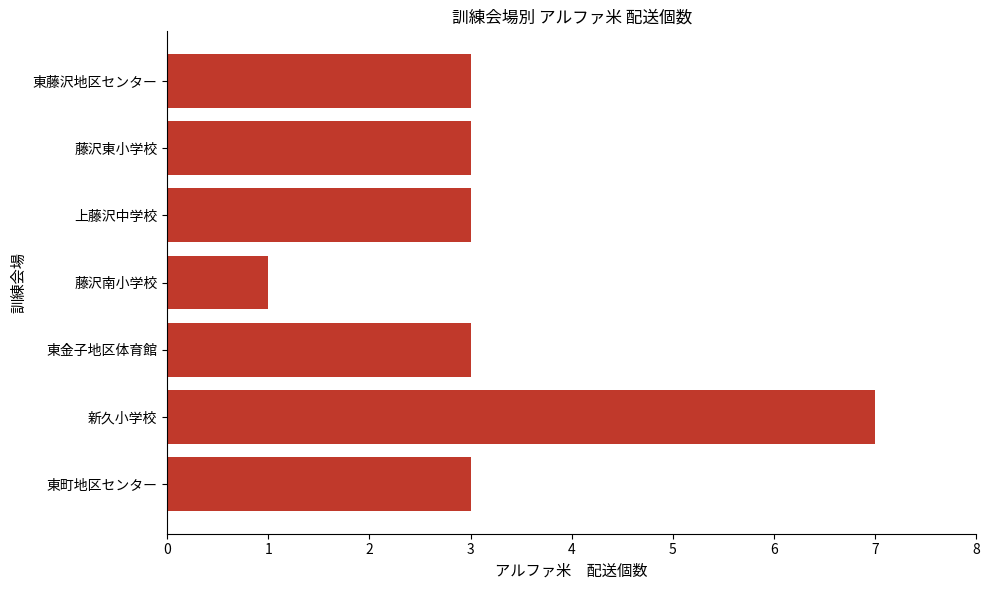

The value at 上藤沢中学校 is 3. True or false?

True